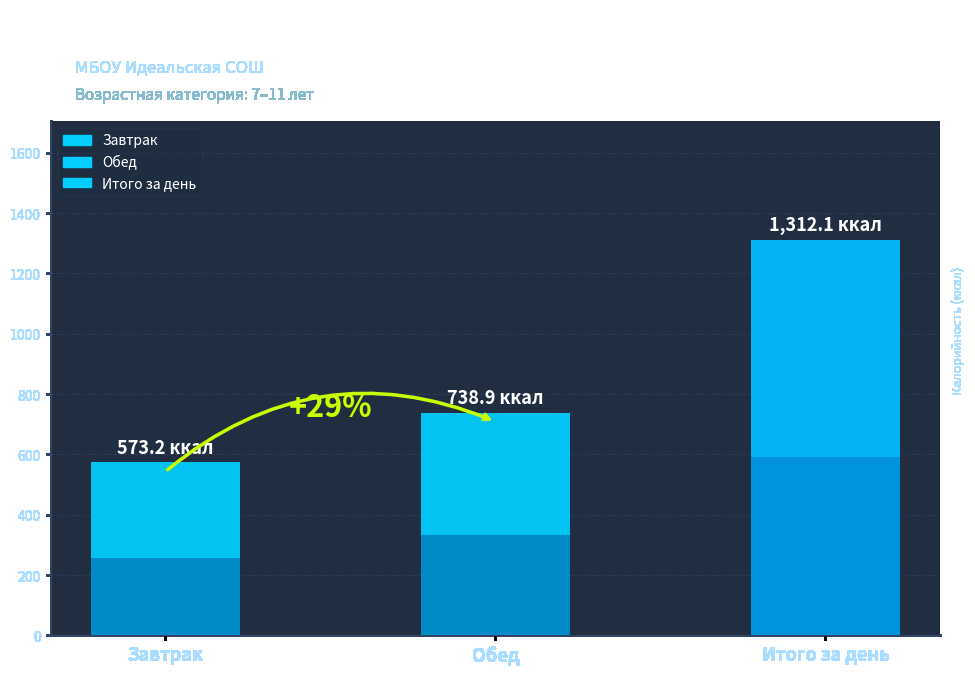

Rank the categories by value from lowest to highest.

Завтрак, Обед, Итого за день